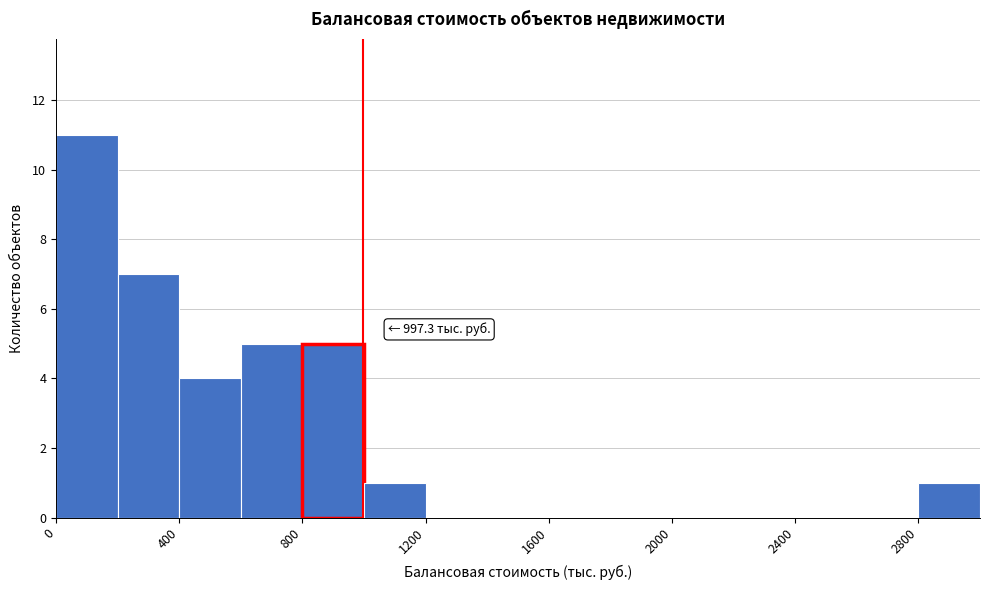

Which range on the x-axis has the tallest bar?

0 to 200